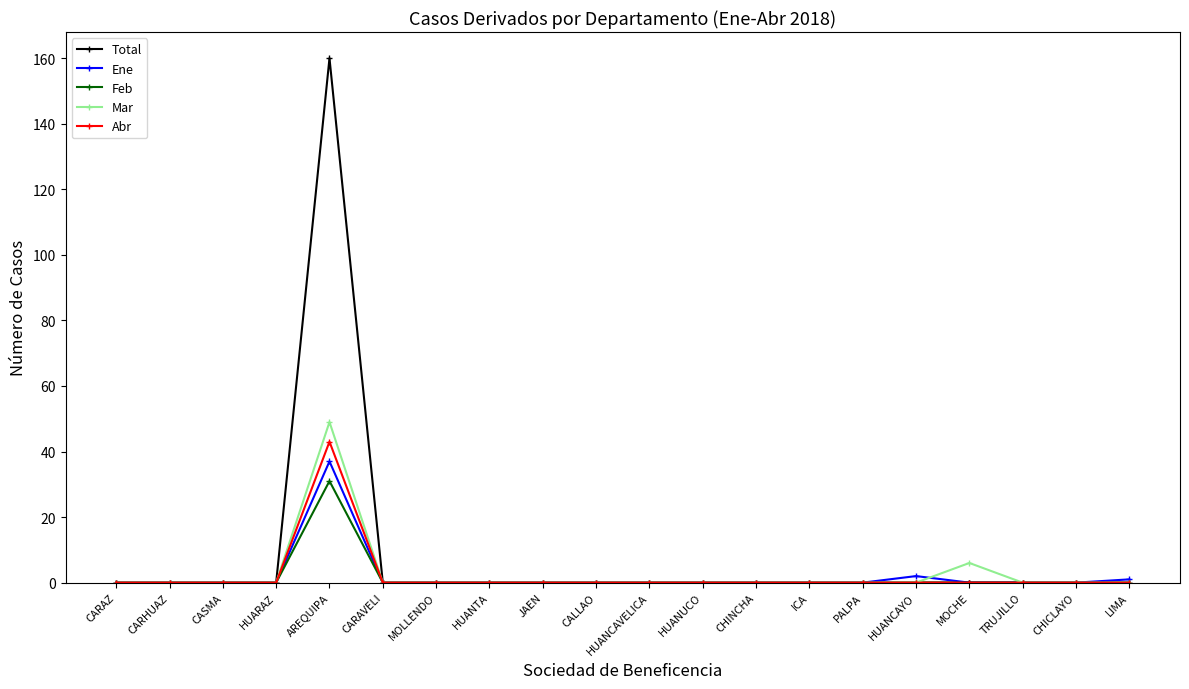

The Ene series shows 0 at CARAVELI. True or false?

True